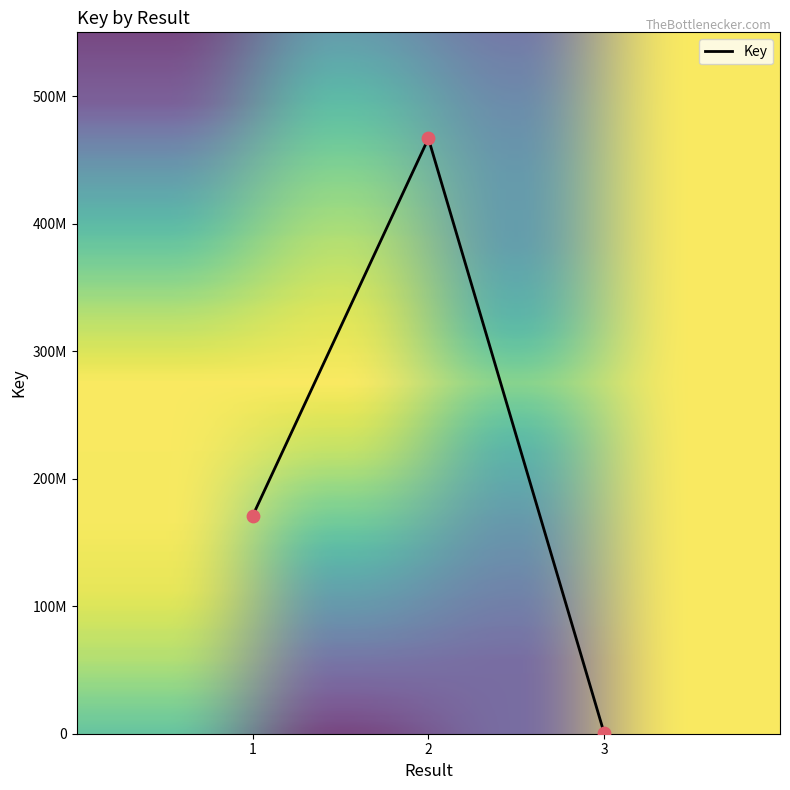

Between 1 and 2, which is larger?

2